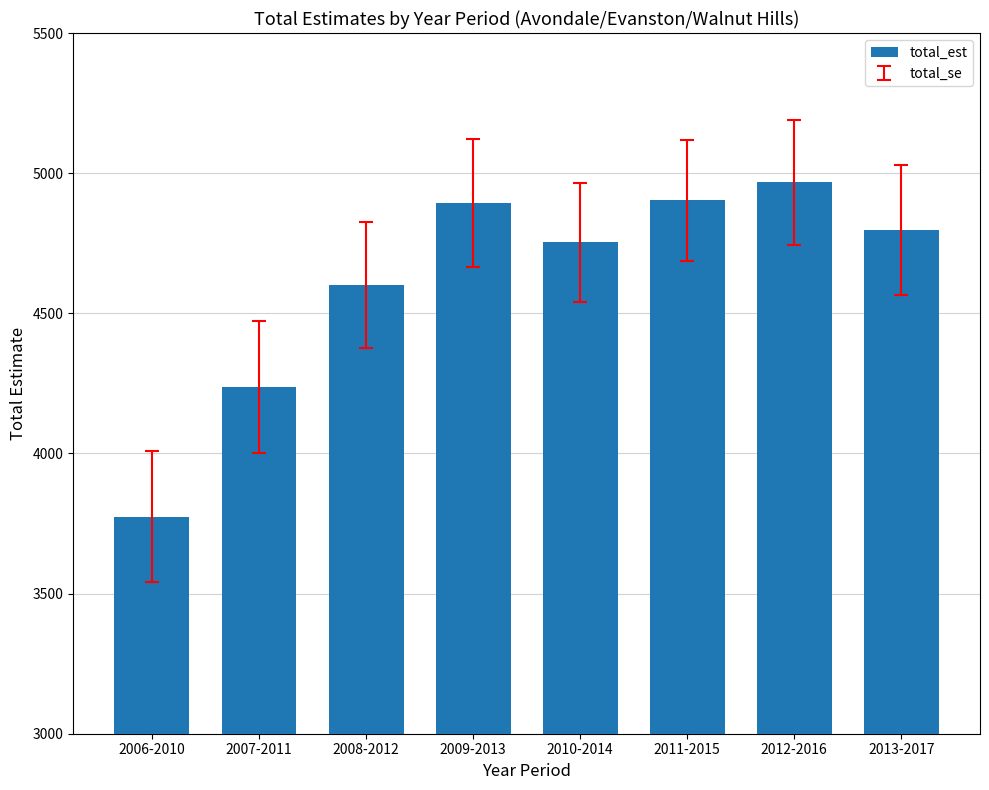

How many bars are there in total?

8